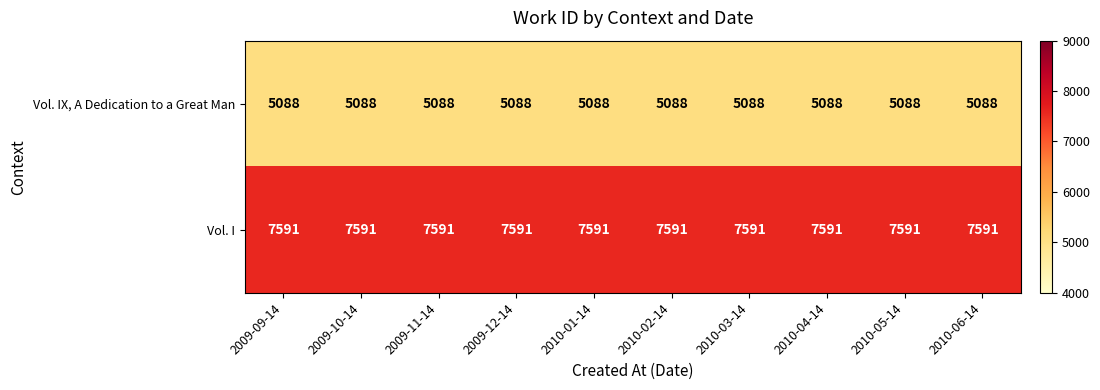

What is the maximum value shown in the chart?

7591